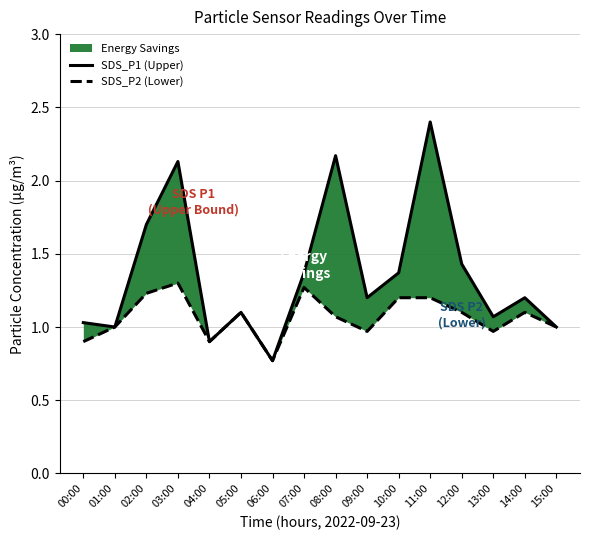

Is the value of SDS_P2 (Lower) at 12:00 greater than the value of SDS_P1 (Upper) at 05:00?

No